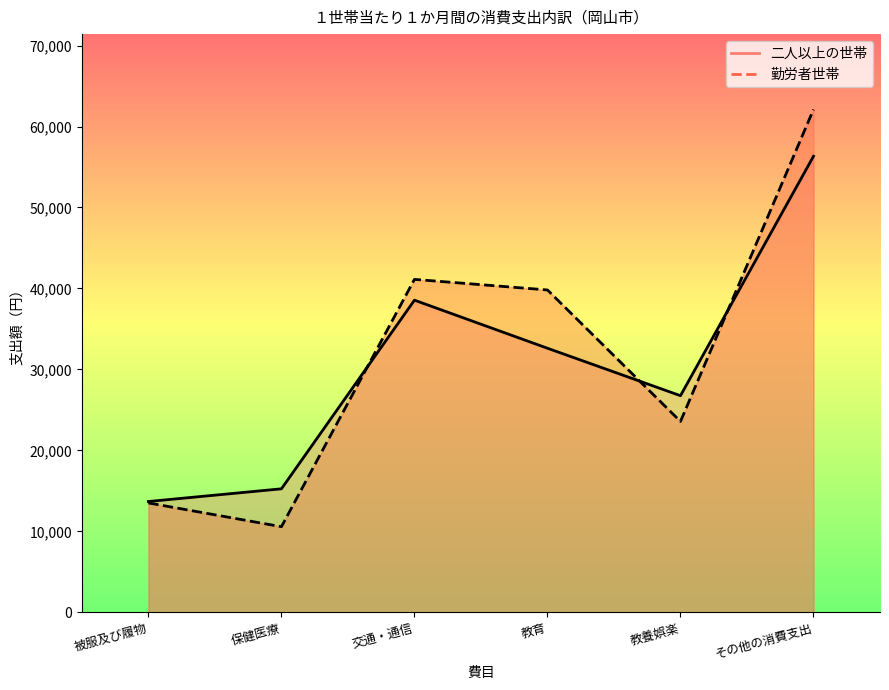

Where is the first local maximum for 二人以上の世帯?

交通・通信